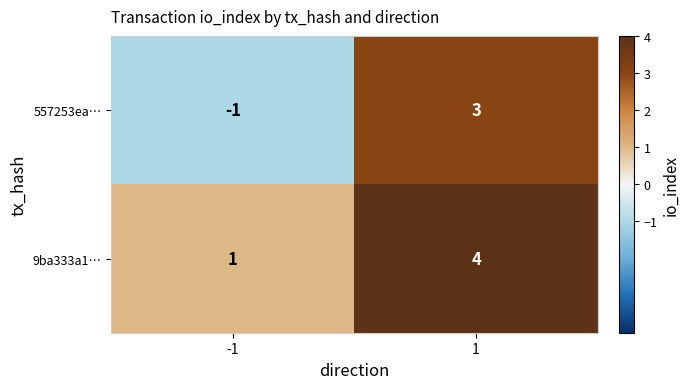

Rank the series by their average value, from lowest to highest.

557253ea…, 9ba333a1…